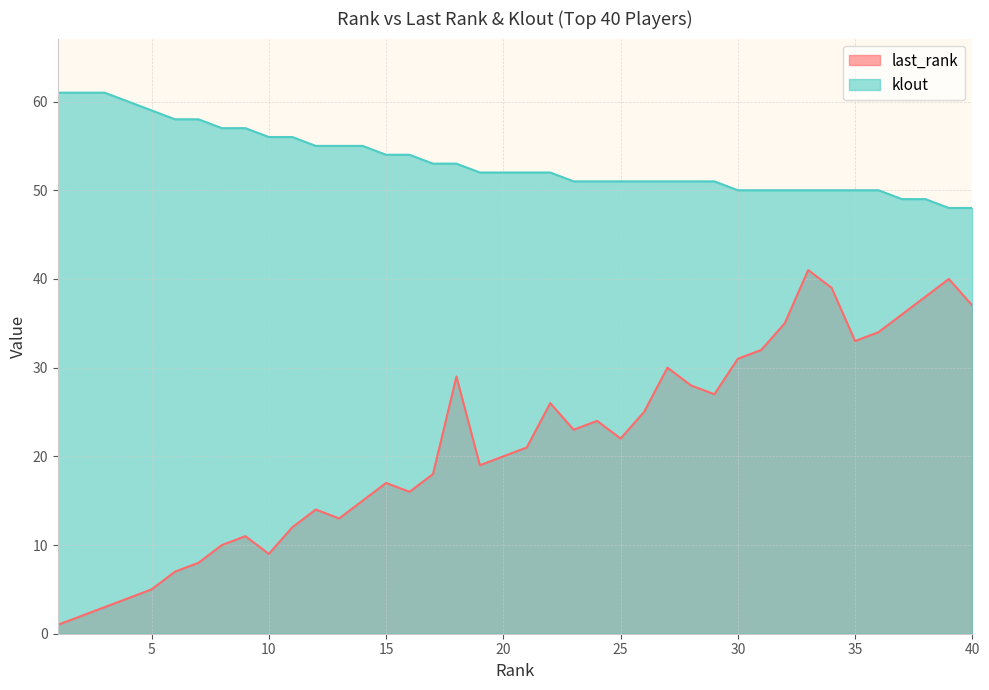

Rank the series at 2 from lowest to highest value.

last_rank, klout